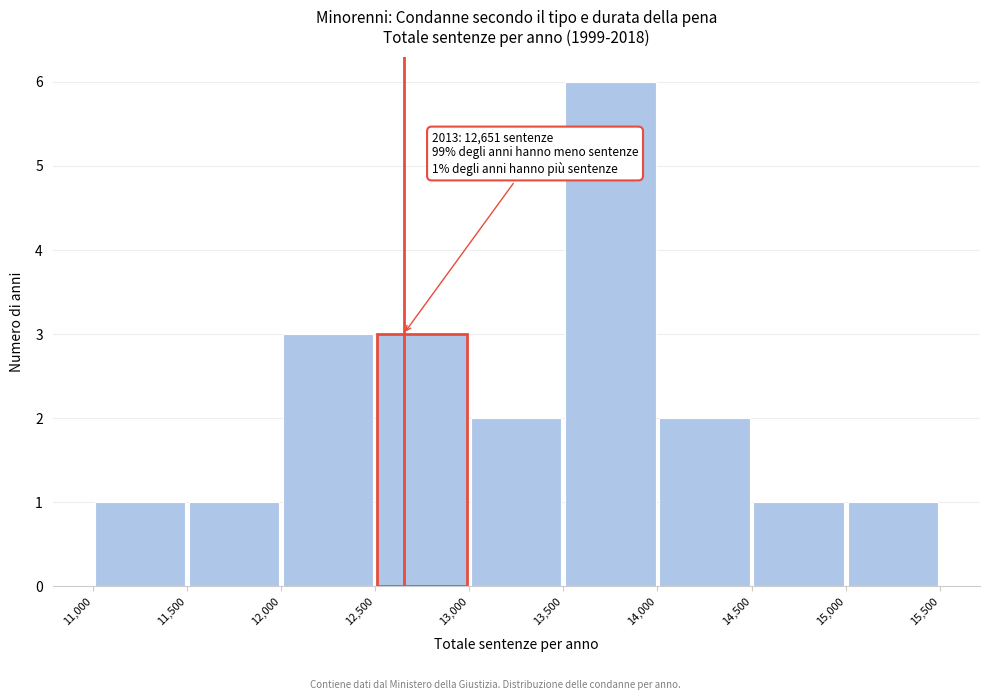

Which range on the x-axis has the tallest bar?

13,500 to 14,000